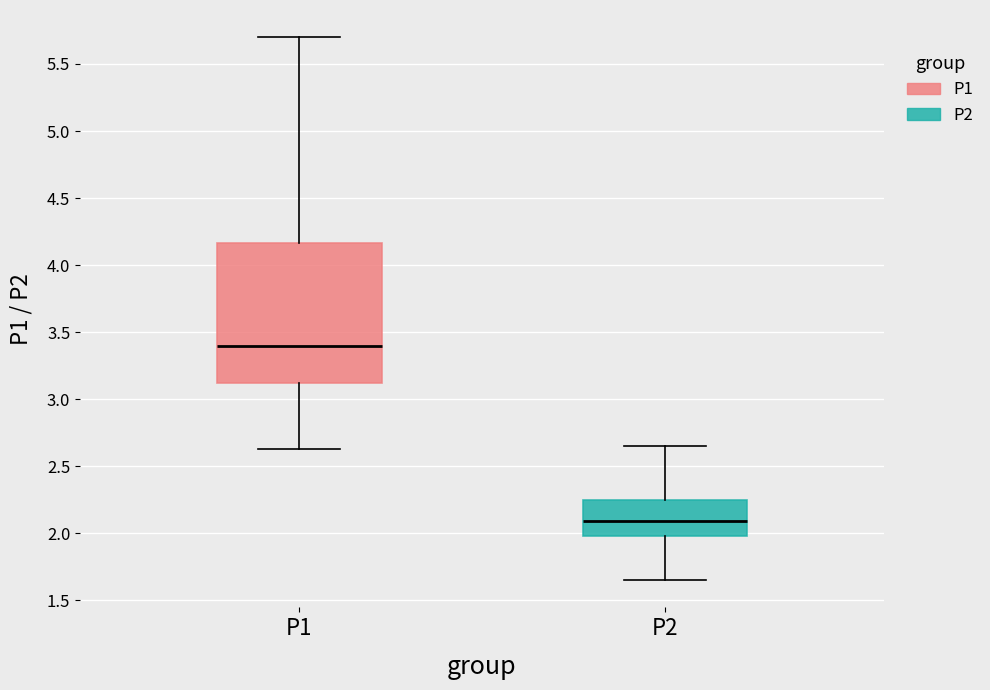

Which box is the tallest, from its lower edge to its upper edge?

P1